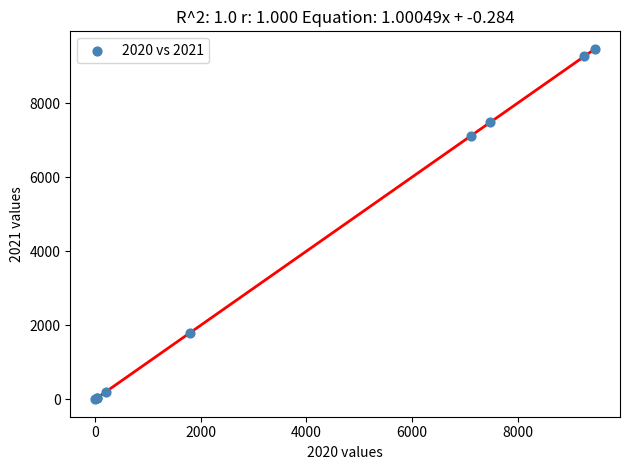

What Y value in the scatter plot is closest to 4733?

7125.1